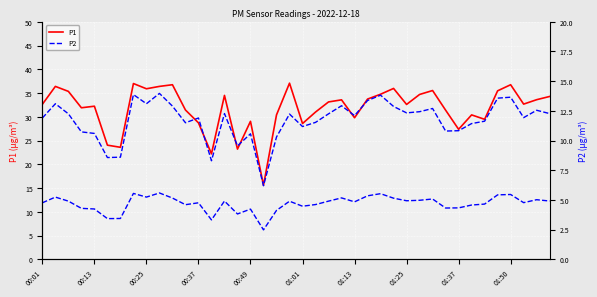

Rank the series at 37 from lowest to highest value.

P2, P1